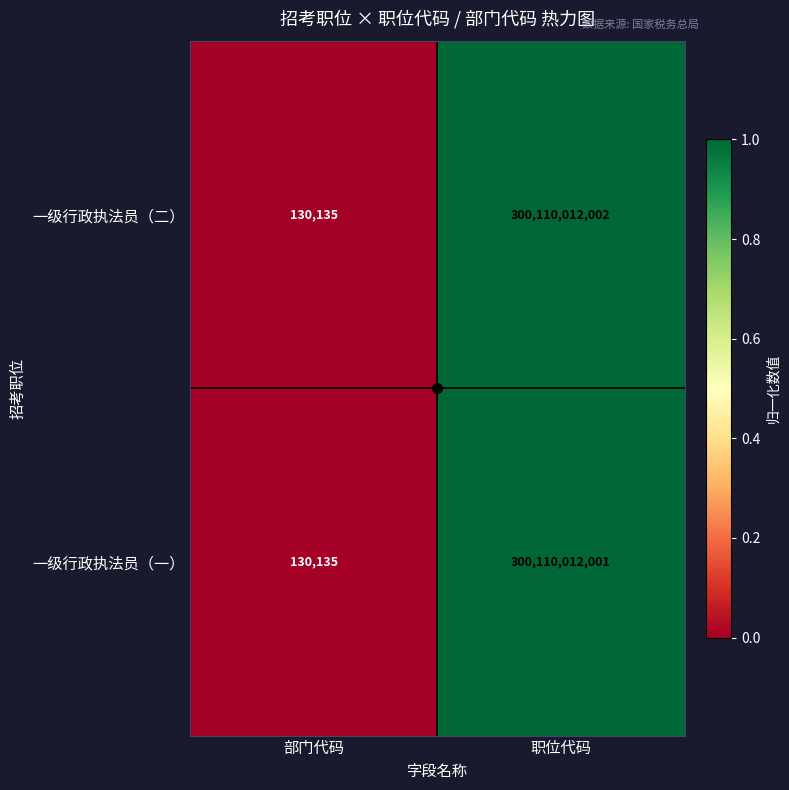

Which series has the widest spread of values?

一级行政执法员（二）